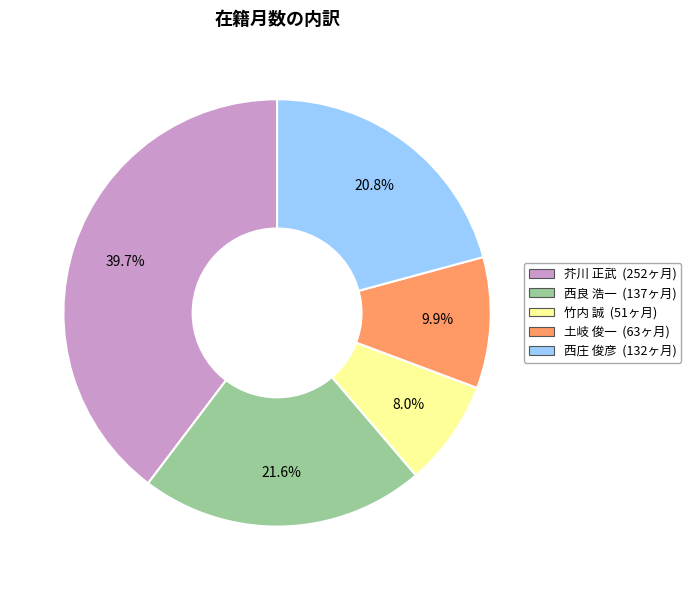

Is it true that 竹内 誠 is 1% of the pie?

False